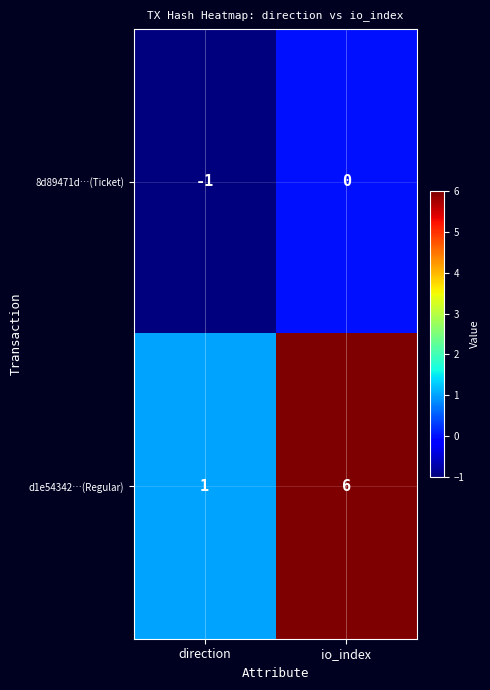

Is it true that 8d89471d…(Ticket) equals -1 at direction?

True